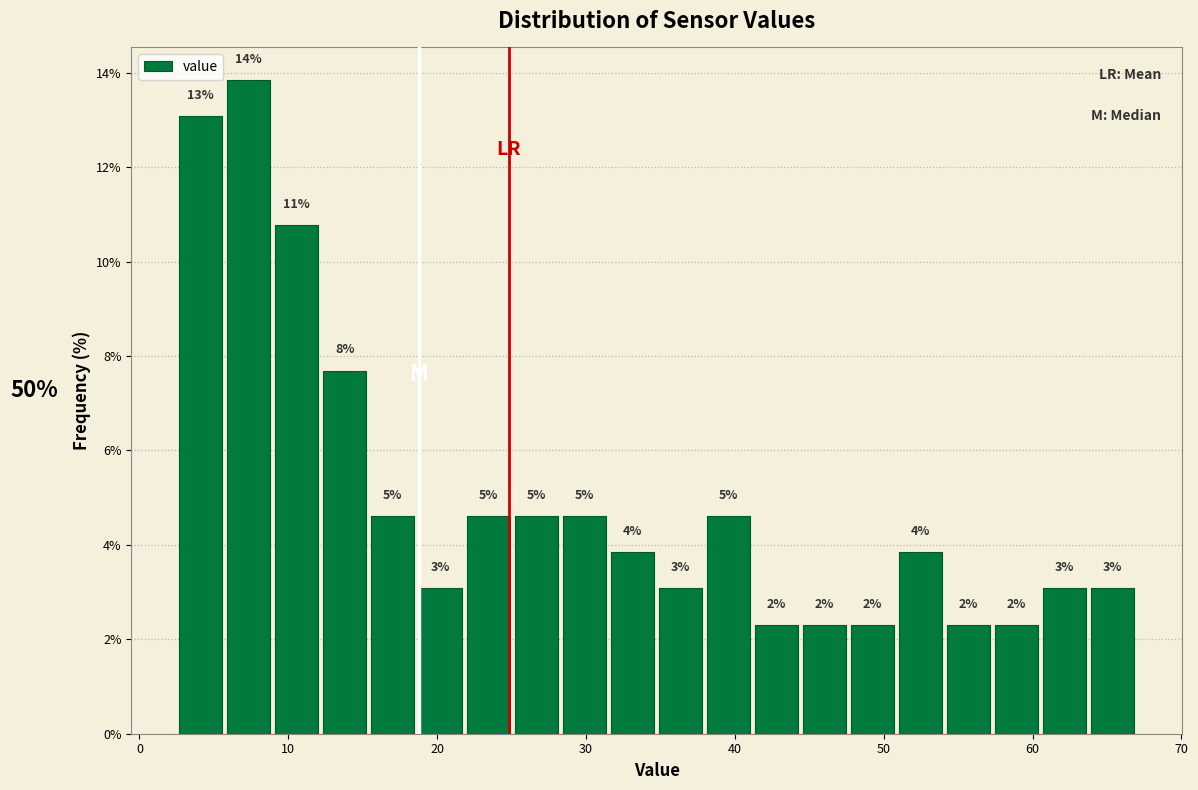

Read against the x-axis, roughly where is the centre of the tallest bar?

7